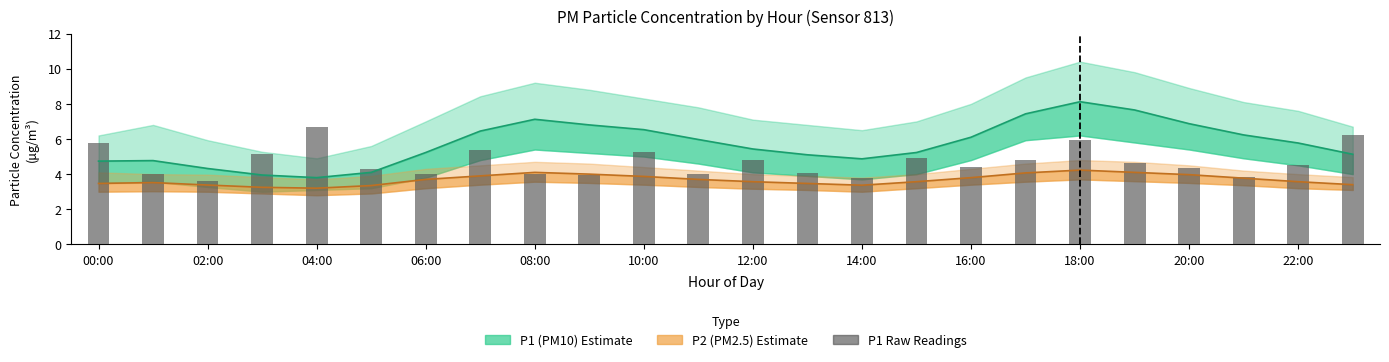

Where does the P1 raw readings series first go above 4?

00:00